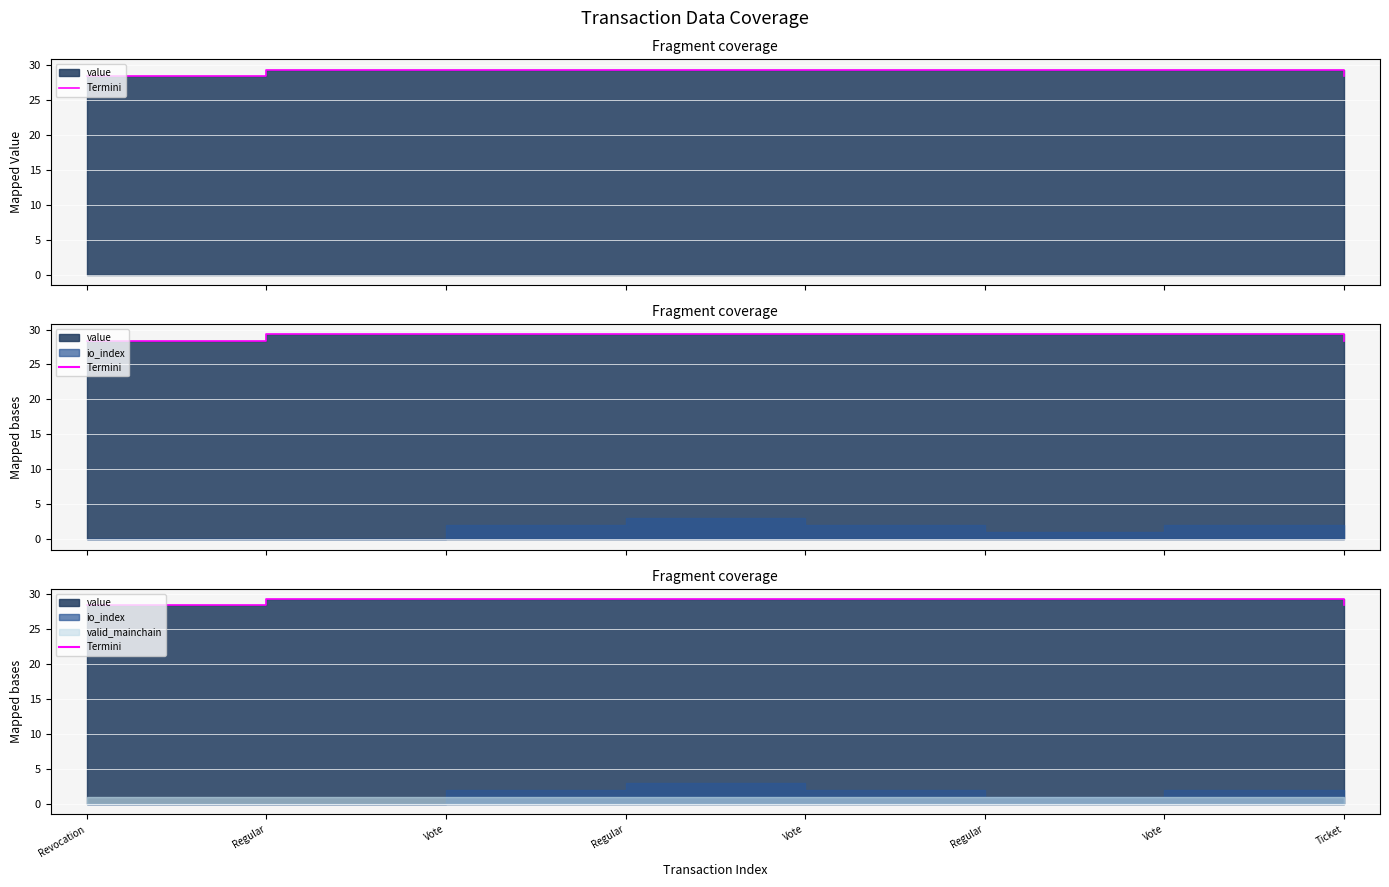

Where does the data first go above 29?

Regular